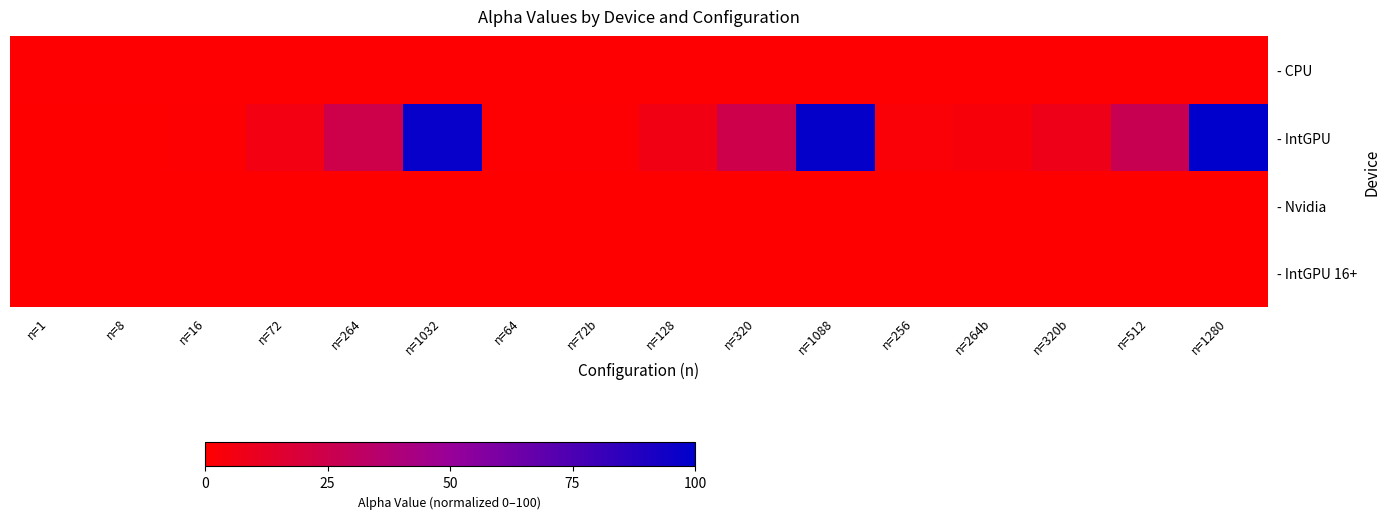

What is the spread (max minus min) of values at n=128?

6.7